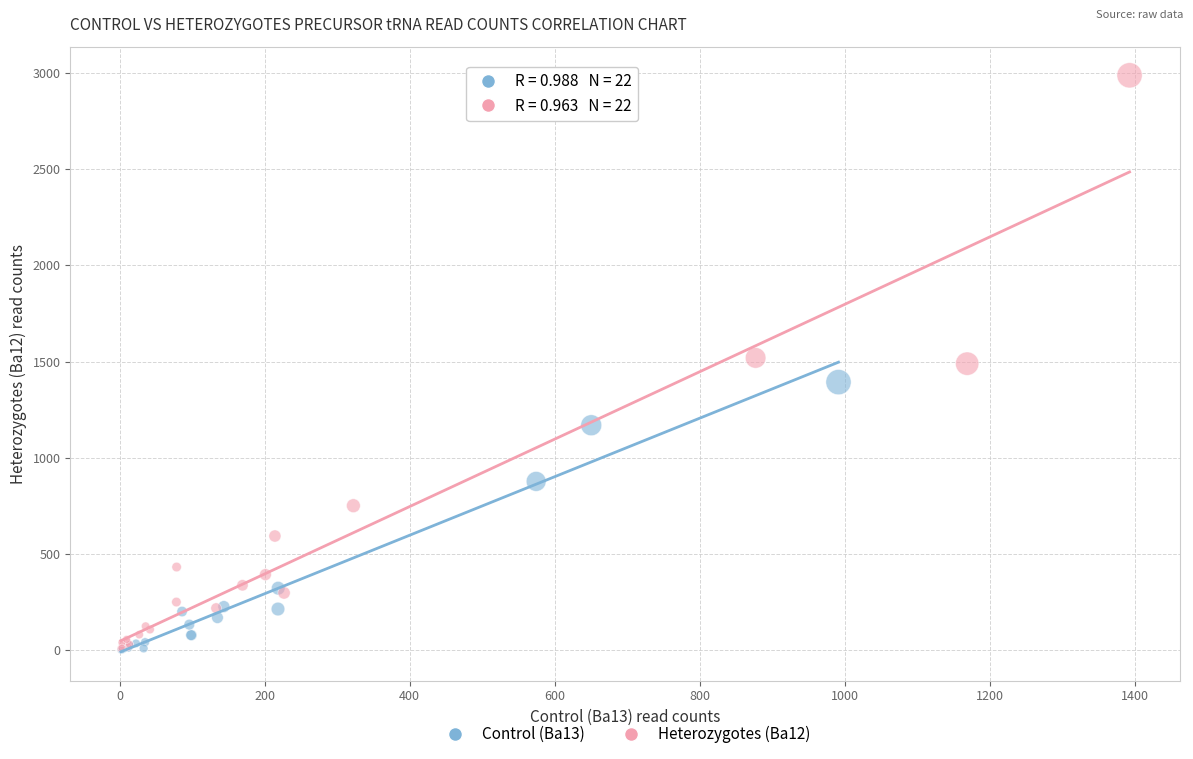

Which series has the widest spread of Y values?

Heterozygotes (Ba12)